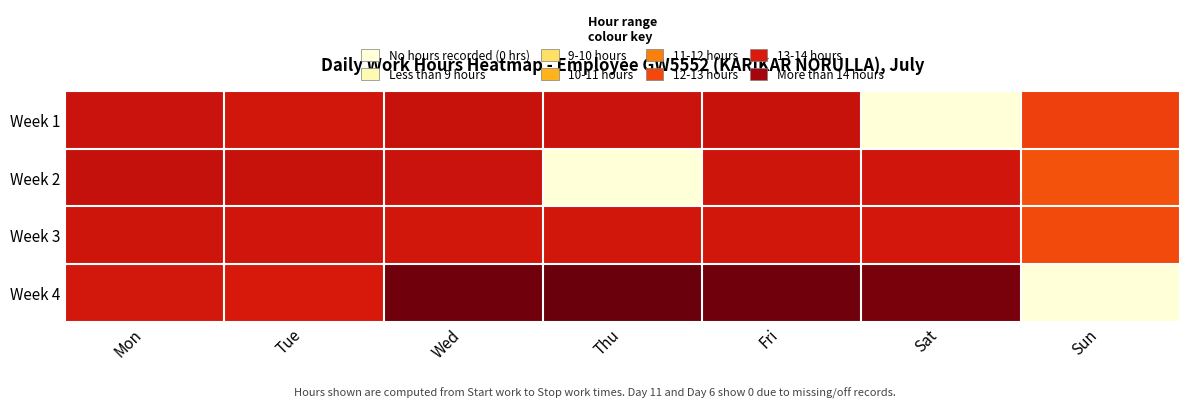

Reading left to right, list all the values displayed in this chart.

Week 1: Mon=11.0	Tue=10.8	Wed=11.1	Thu=11.0	Fri=11.1	Sat=0.0	Sun=9.0
Week 2: Mon=11.2	Tue=11.1	Wed=11.0	Thu=0.0	Fri=10.9	Sat=10.8	Sun=8.4
Week 3: Mon=10.8	Tue=10.8	Wed=10.7	Thu=10.8	Fri=10.7	Sat=10.6	Sun=8.7
Week 4: Mon=10.7	Tue=10.6	Wed=13.7	Thu=13.9	Fri=13.7	Sat=13.5	Sun=0.0